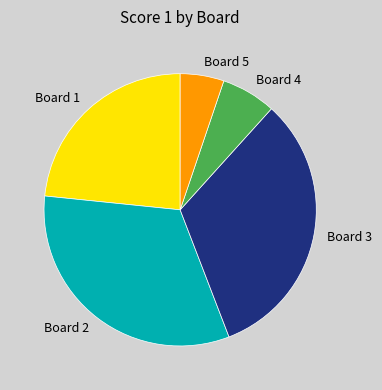

What is the smallest slice in the pie chart?

Board 5